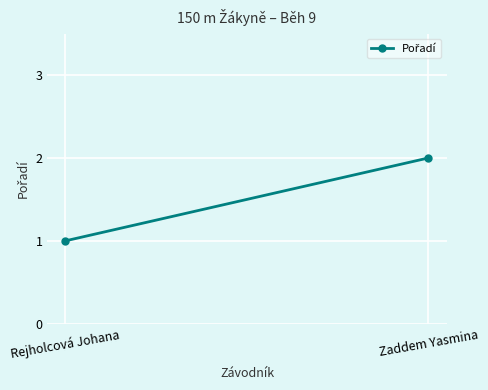

Which label corresponds to the smallest value in the chart?

Rejholcová Johana